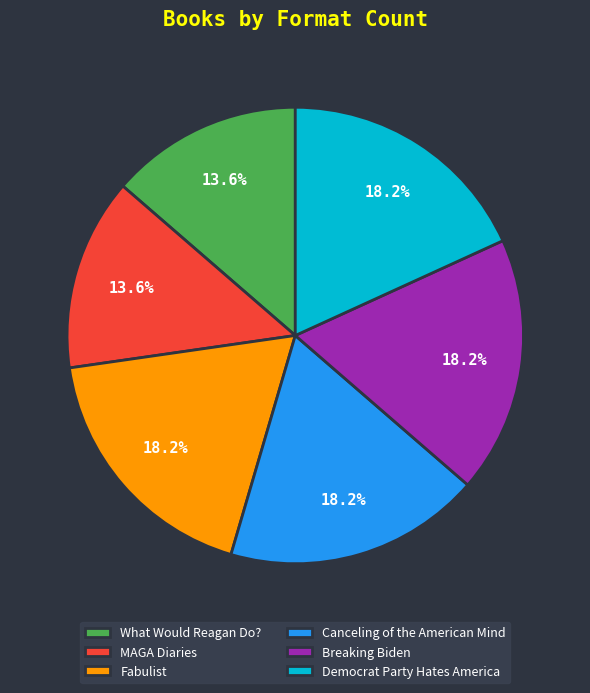

Does Fabulist represent more than half of the total?

No